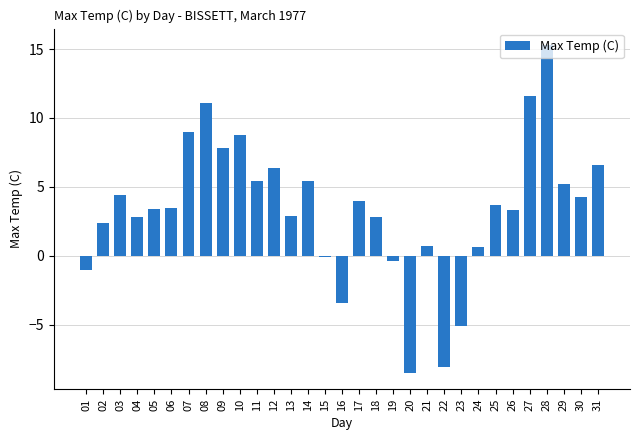

What is the change in value from 05 to 12?

+3.0